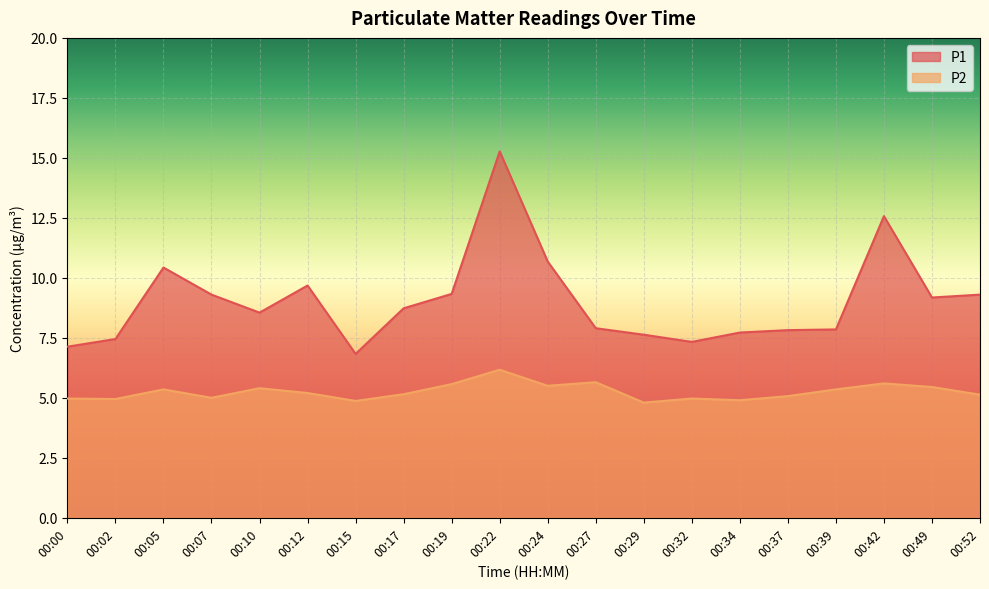

Which label corresponds to the largest value in the chart?

00:22